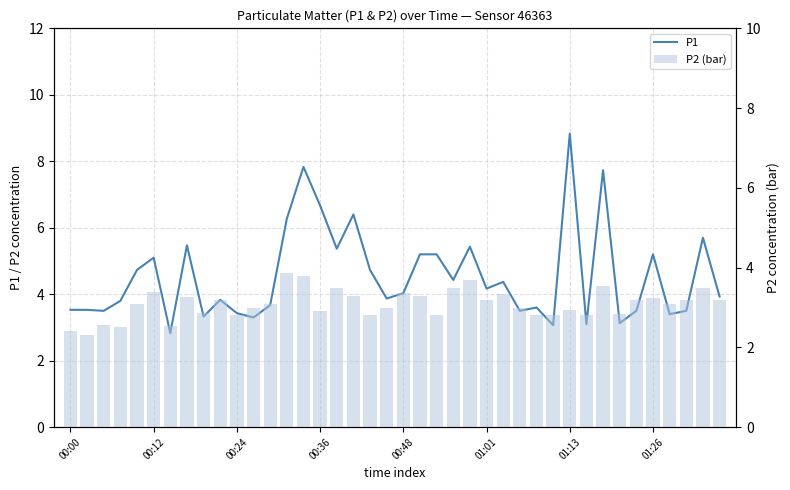

Rank the series by their maximum value, from lowest to highest.

P2 (bar), P1